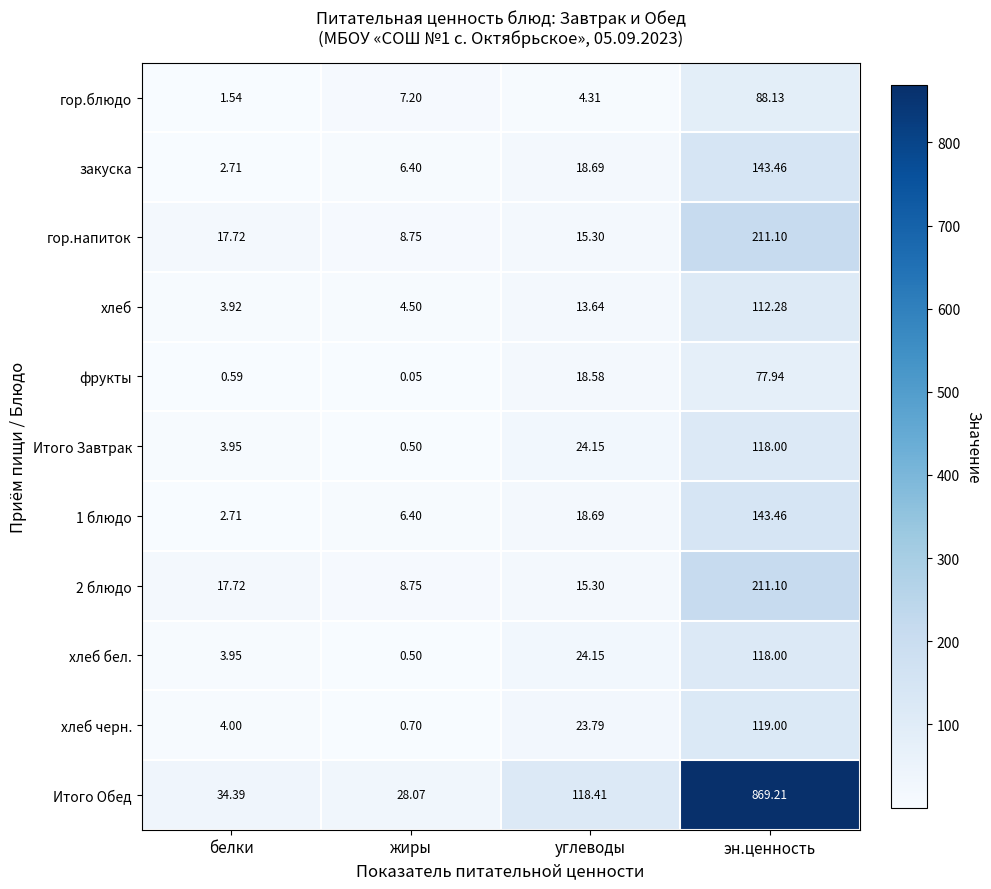

At which label does хлеб бел. reach its minimum?

жиры